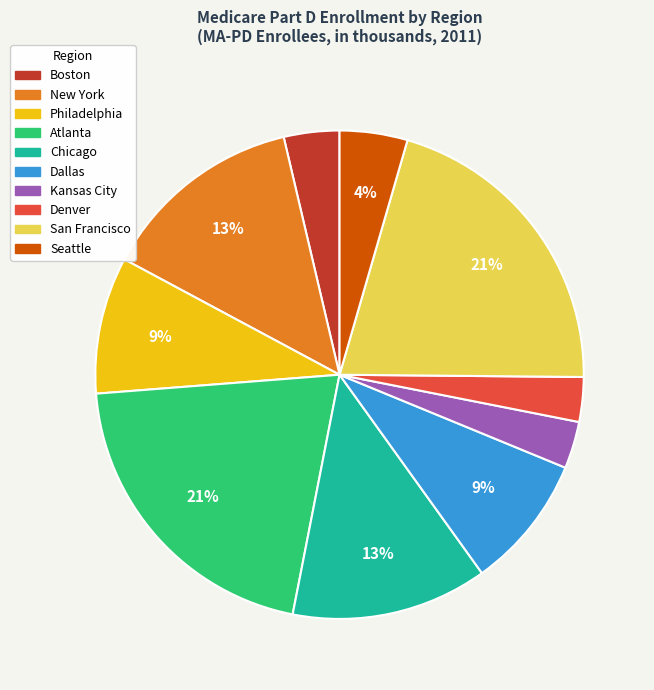

Is there any slice that represents more than half of the pie?

No